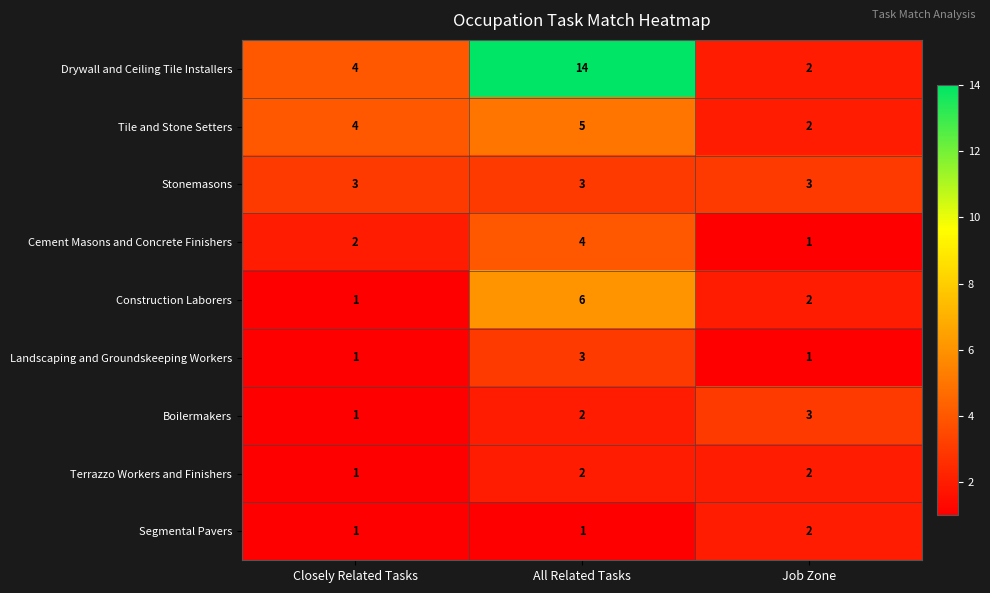

Rank the categories by Drywall and Ceiling Tile Installers value from highest to lowest.

All Related Tasks, Closely Related Tasks, Job Zone